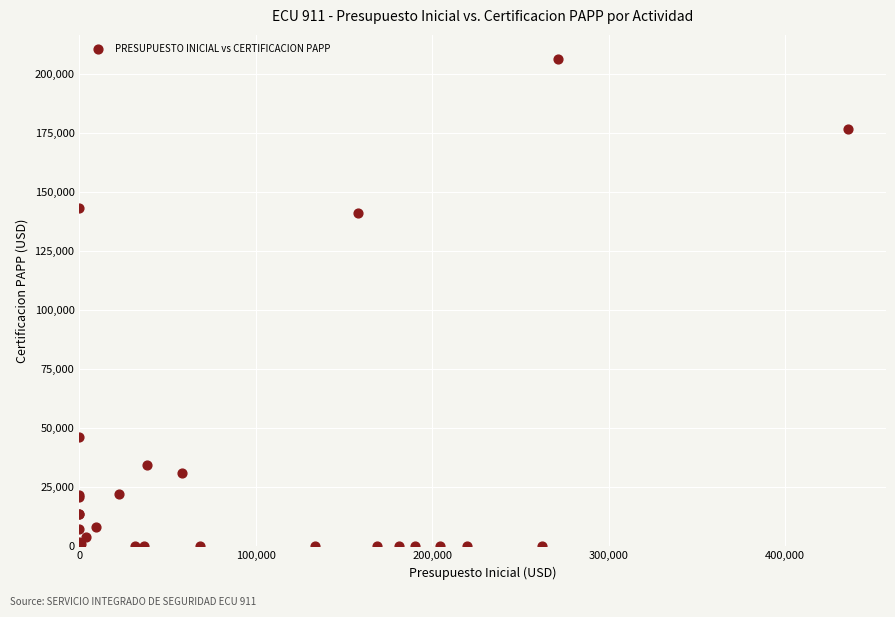

What Y value in the scatter plot is closest to 103080?

140923.1